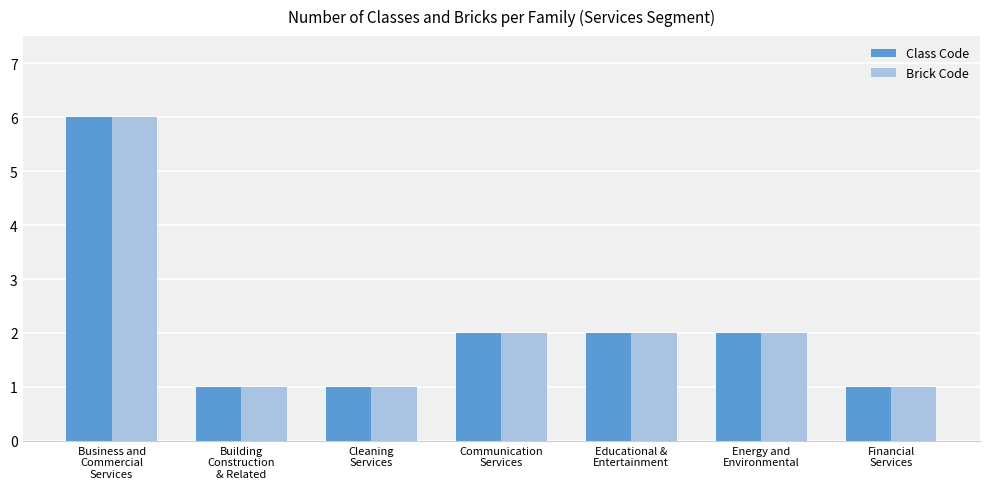

Are the bars horizontal?

No